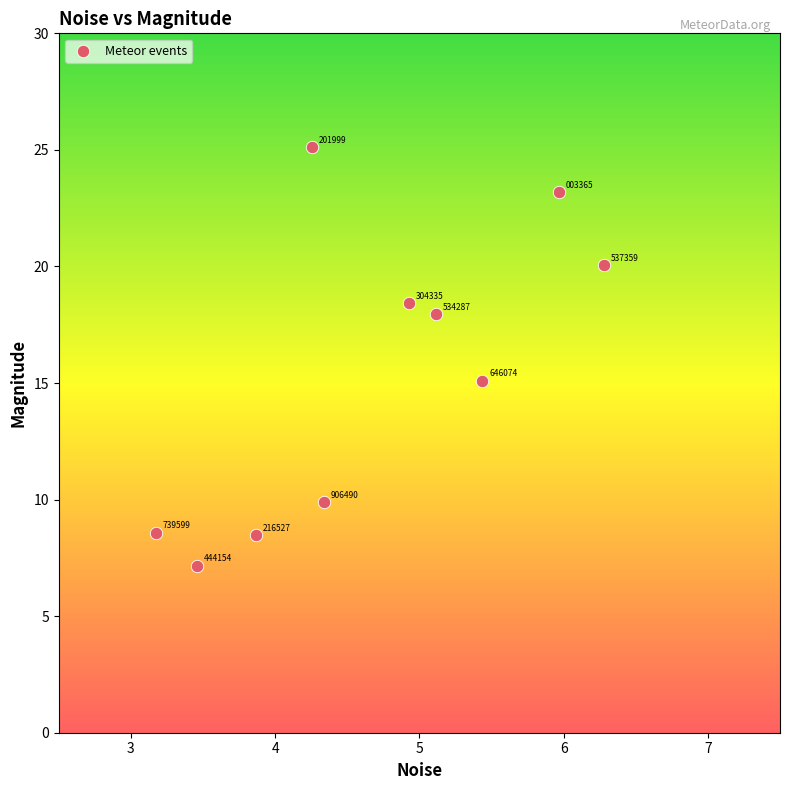

What is the average Y value?

15.4